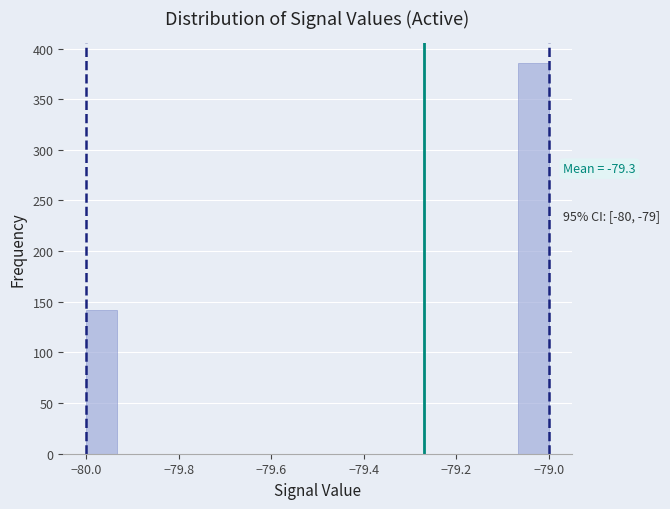

Around what value on the x-axis is the tallest bar? Give the approximate position of its centre, as read against the axis.

-79.04